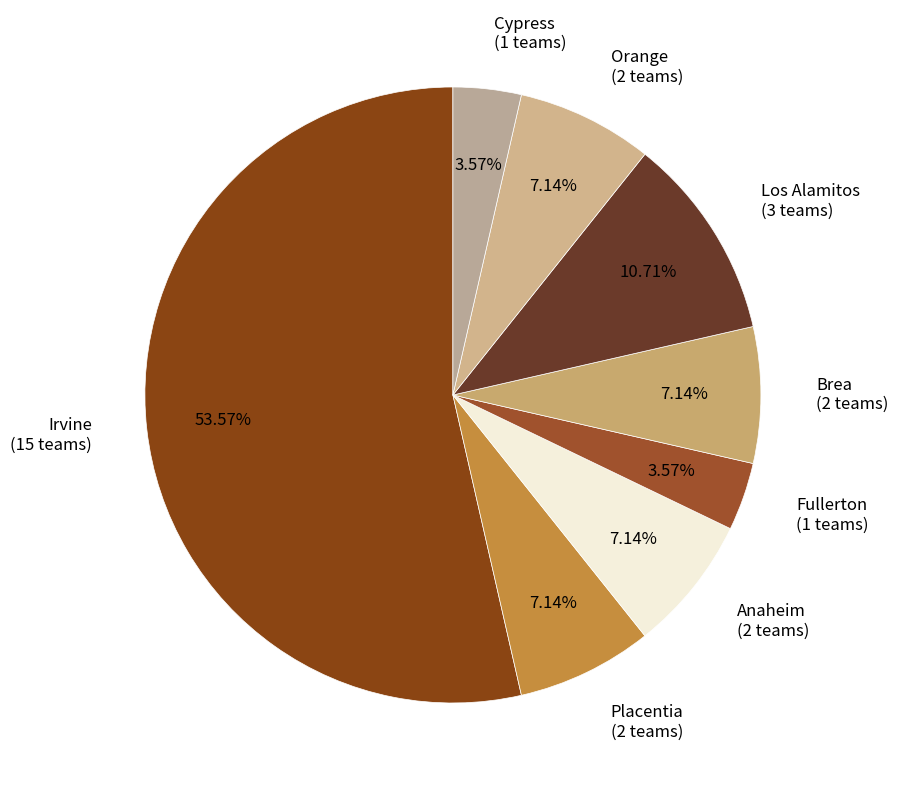

Which has a higher value, Cypress (1 teams) or Irvine (15 teams)?

Irvine (15 teams)